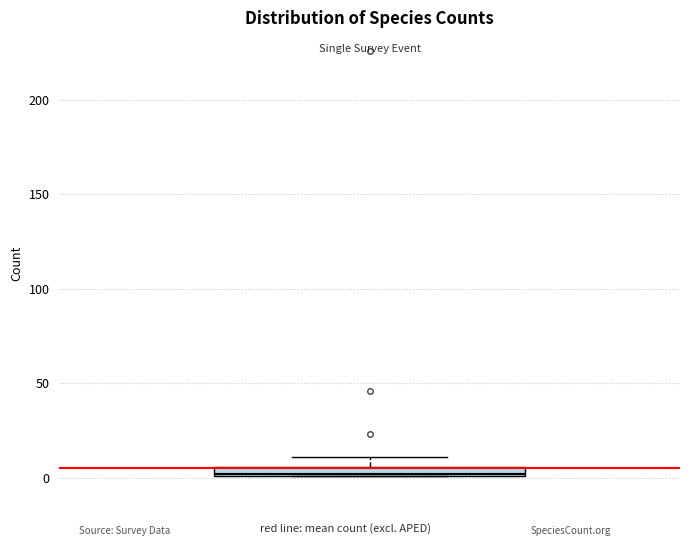

Where does the upper whisker of the box end on the y-axis? The values are not printed on the chart, so give them approximately, as read against the axis.

10